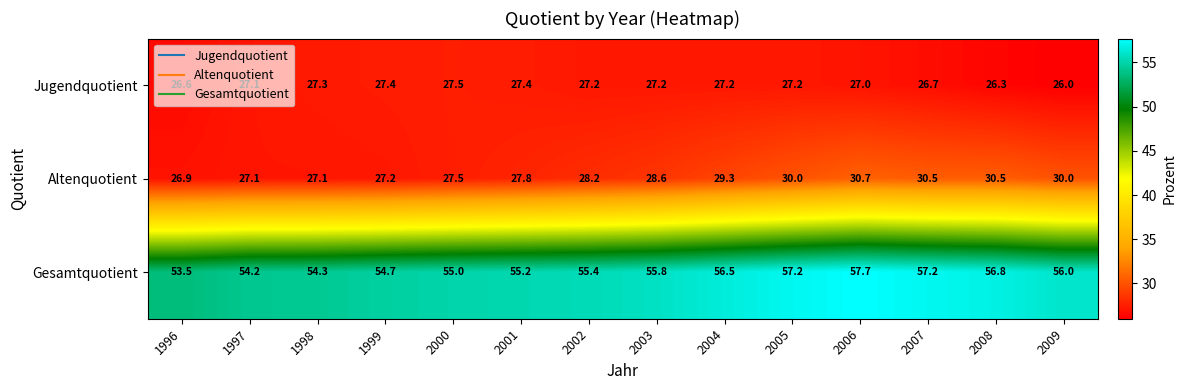

List the series in order of their peak value, highest first.

Gesamtquotient, Altenquotient, Jugendquotient